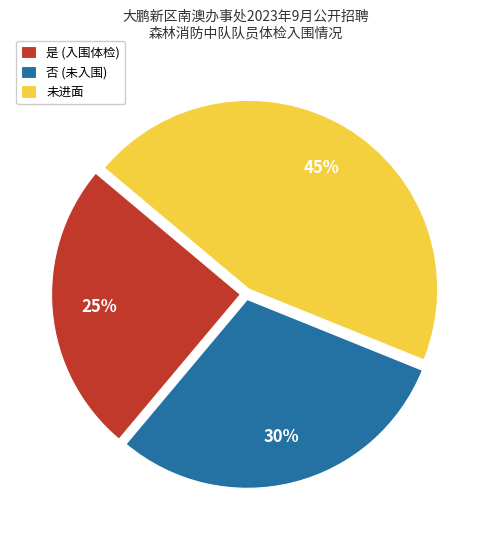

Approximately how many times larger is the value at 是 compared to 未进面?

0.6